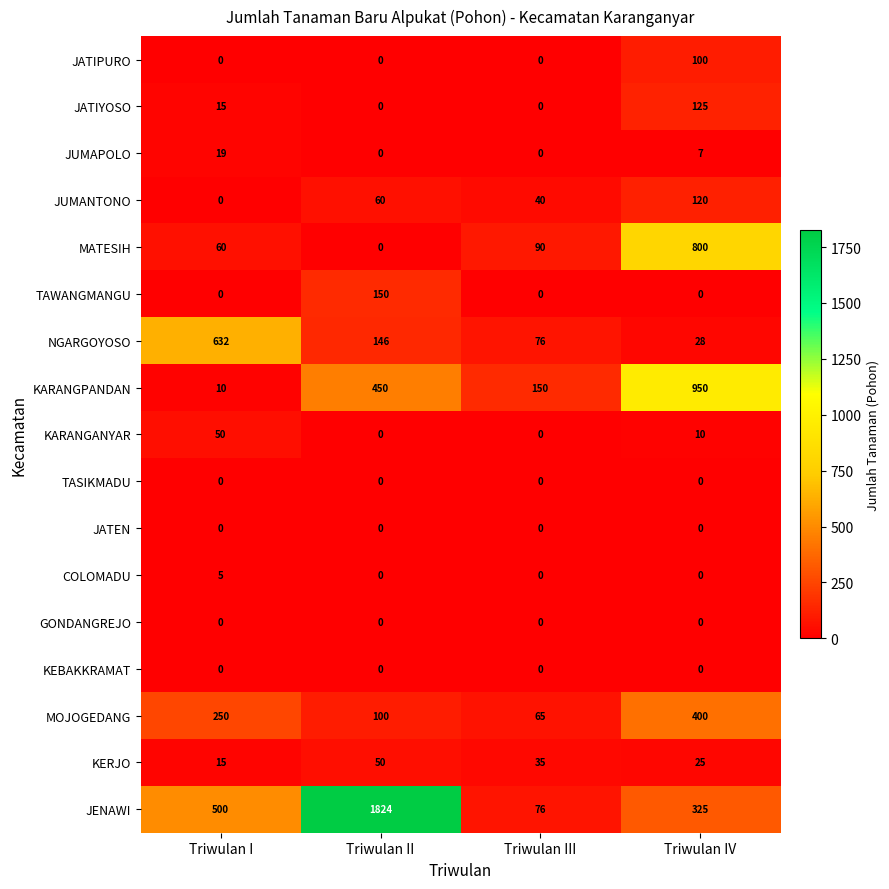

At how many categories does at least one series exceed 514?

3